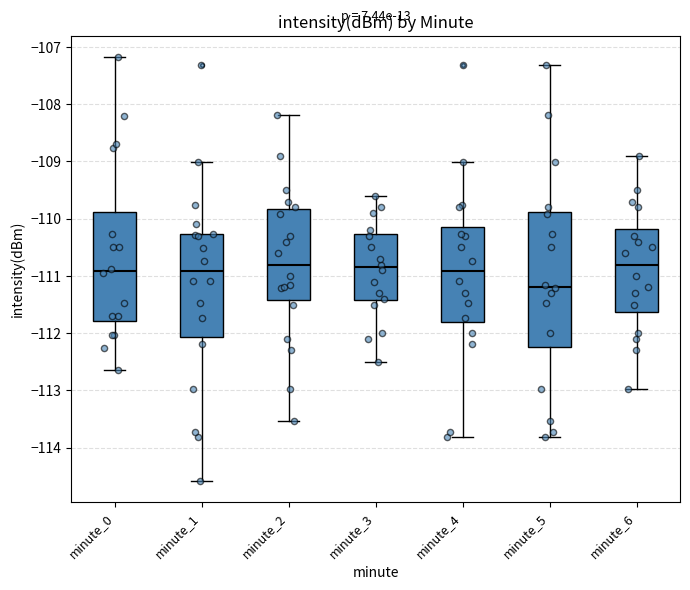

Reading left to right, read every box against the y-axis: the position of its median line, the range the box covers, and the ends of its whiskers. The values are not printed on the chart, so give them approximately, as read against the axis.

minute_0: median -110.9, box -111.8 to -109.9, whiskers -112.6 to -107.2
minute_1: median -110.9, box -112.1 to -110.3, whiskers -114.6 to -109.0
minute_2: median -110.8, box -111.4 to -109.8, whiskers -113.5 to -108.2
minute_3: median -110.8, box -111.4 to -110.3, whiskers -112.5 to -109.6
minute_4: median -110.9, box -111.8 to -110.1, whiskers -113.8 to -109.0
minute_5: median -111.2, box -112.2 to -109.9, whiskers -113.8 to -107.3
minute_6: median -110.8, box -111.6 to -110.2, whiskers -113.0 to -108.9